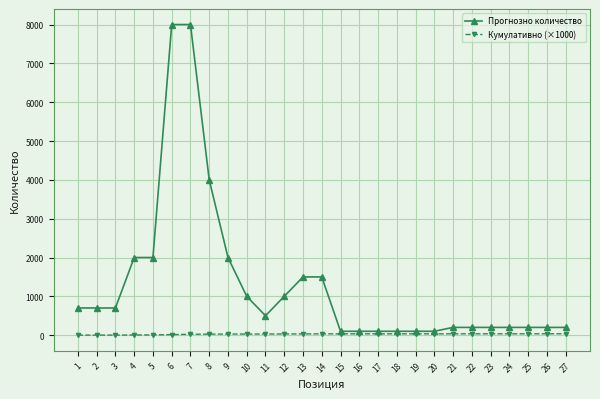

Which series has the largest total across all categories?

Прогнозно количество